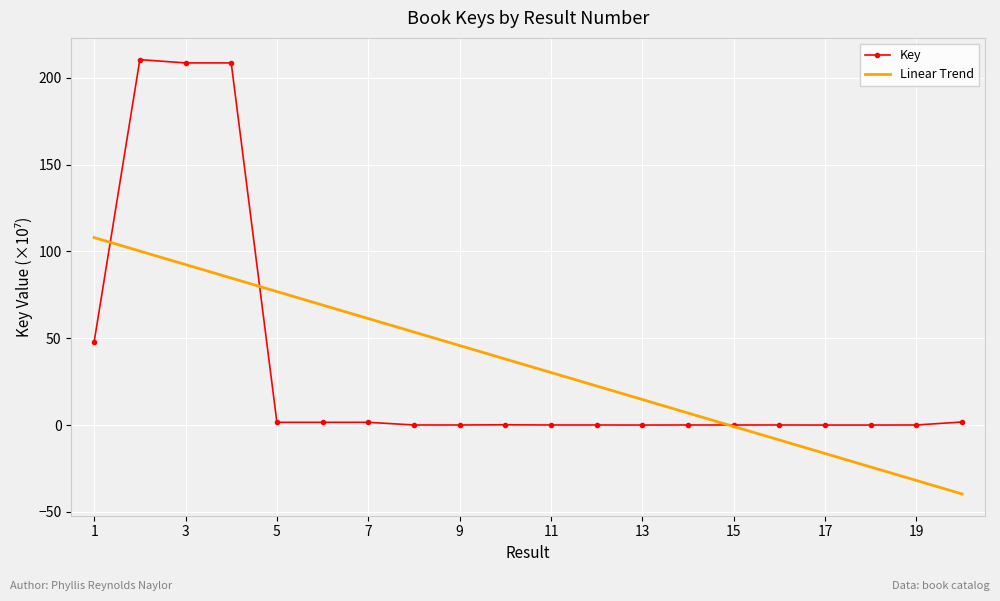

Rank the series by their maximum value, from lowest to highest.

Linear Trend, Key